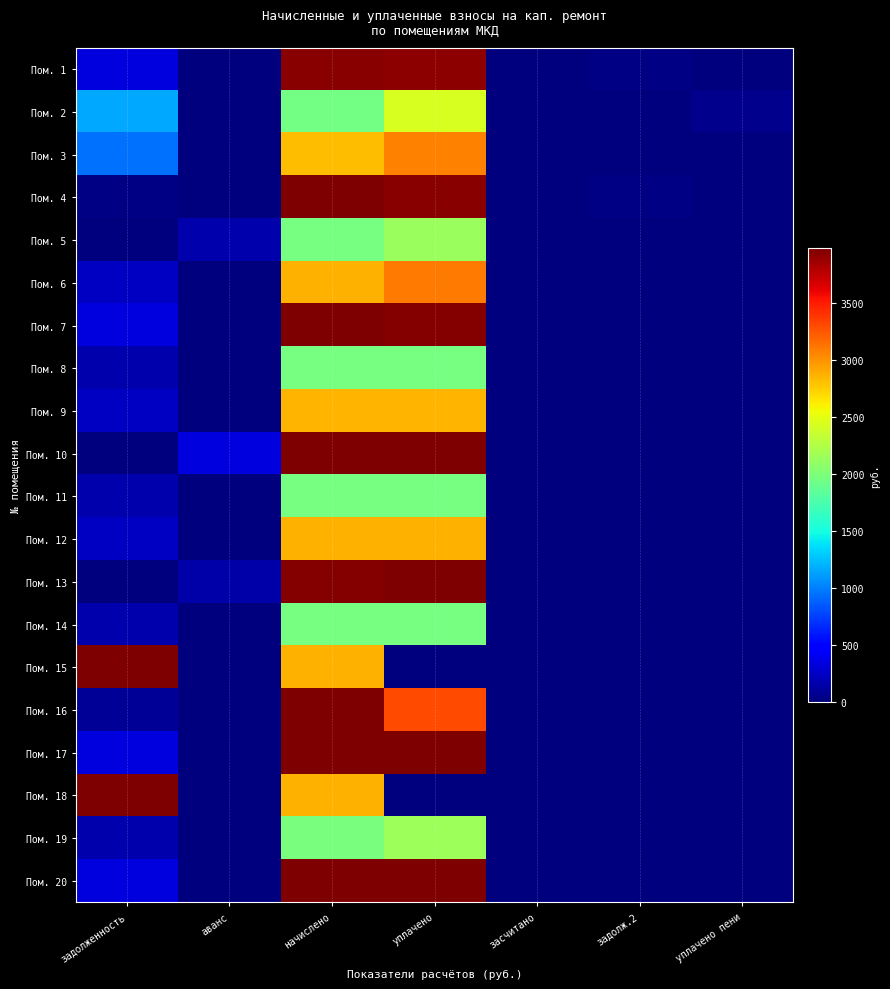

What is the total value across all series at начислено?

60649.0